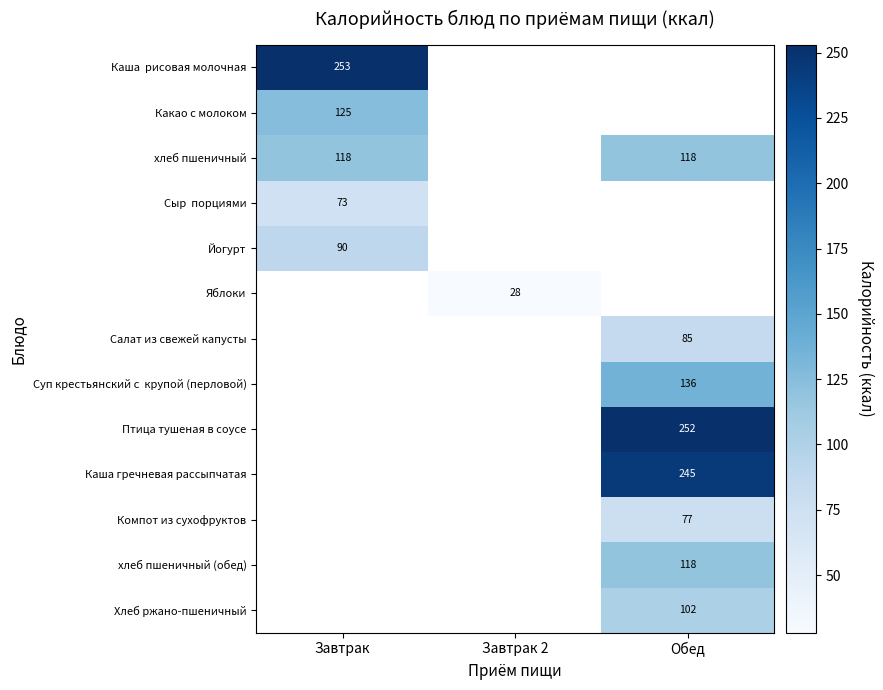

At how many categories does at least one series exceed 242?

2